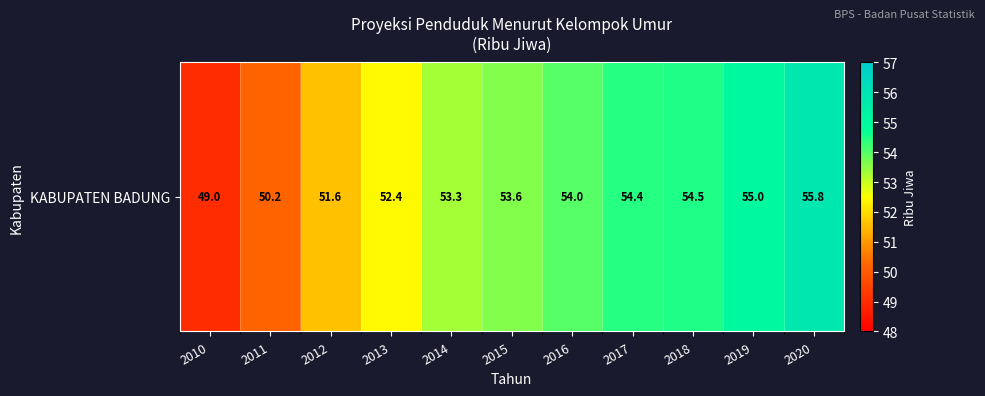

Reading left to right, extract all data points from this chart.

49.0	50.2	51.6	52.4	53.3	53.6	54.0	54.4	54.5	55.0	55.8